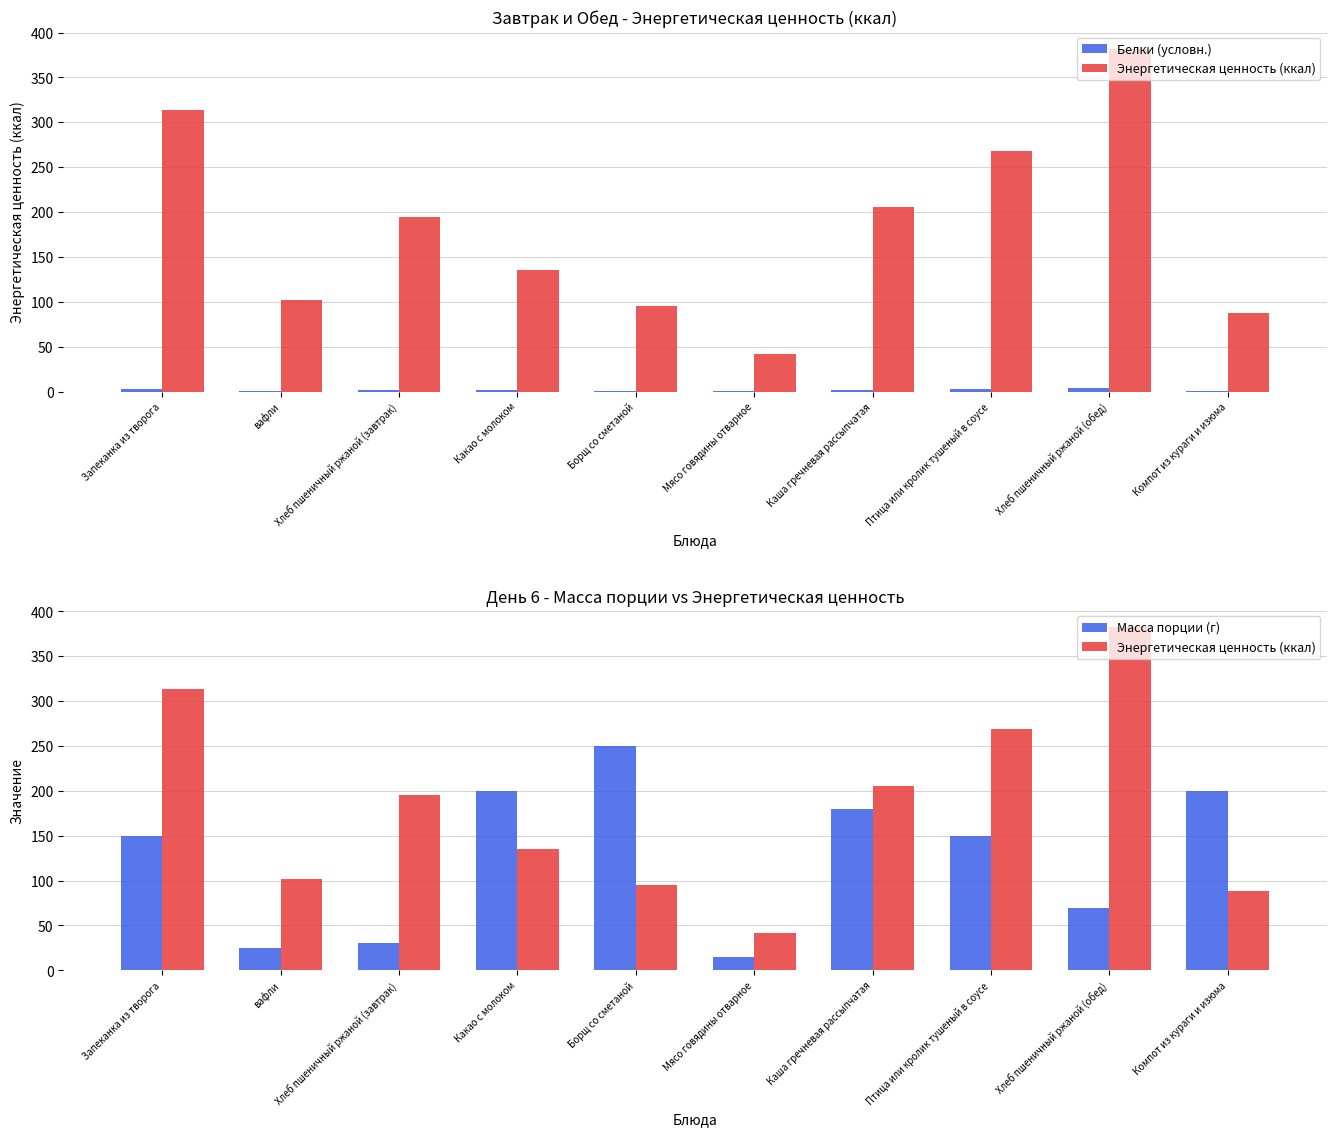

At which label does Масса порции (г) reach its minimum?

Мясо говядины отварное